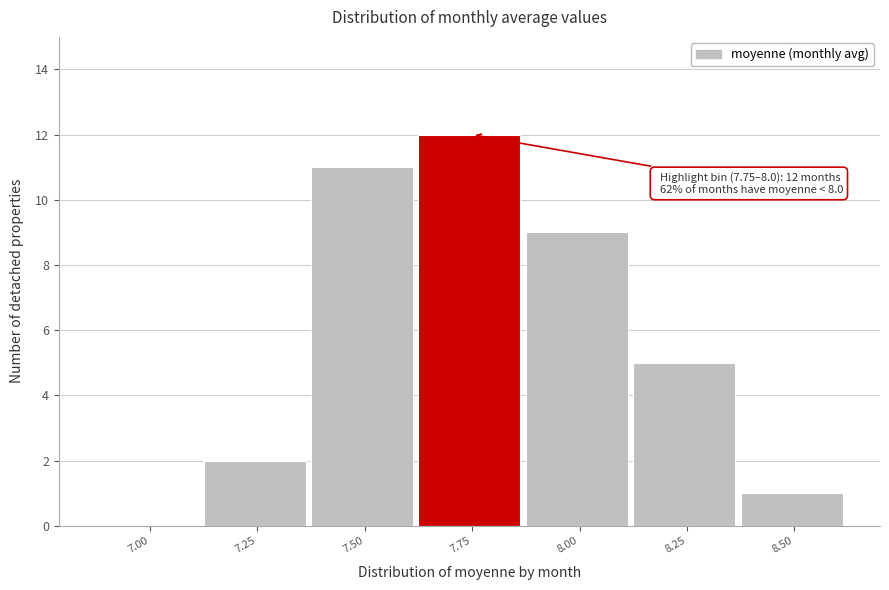

Reading left to right, transcribe all the data shown in this chart.

7.00=0	7.25=2	7.50=11	7.75=12	8.00=9	8.25=5	8.50=1